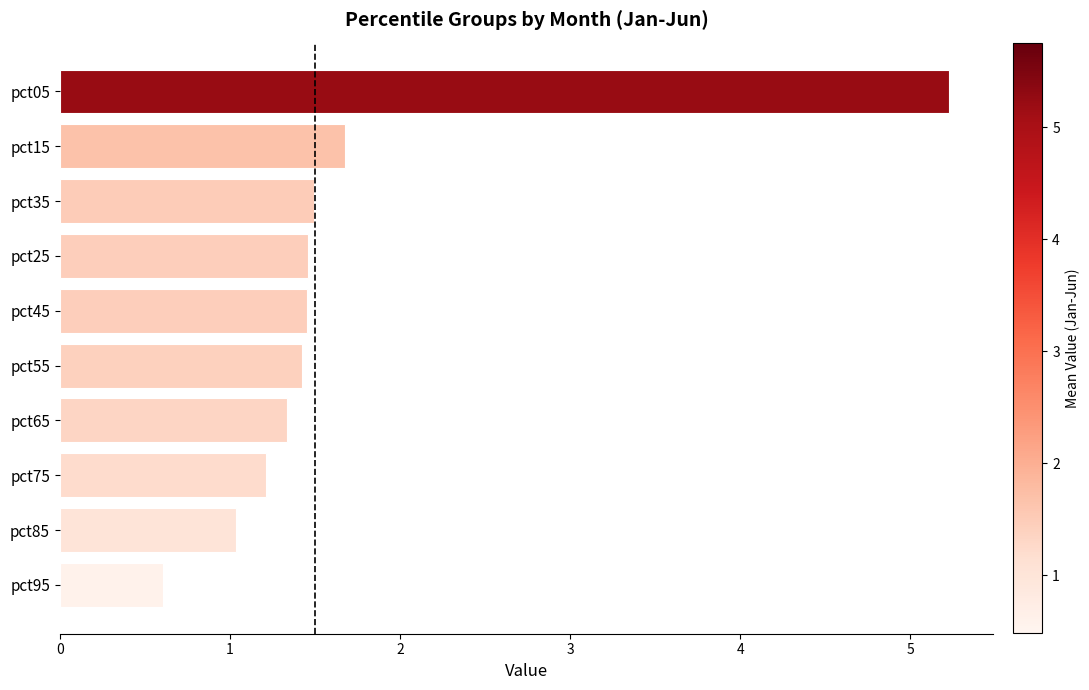

At which label is the value closest to 2?

pct15